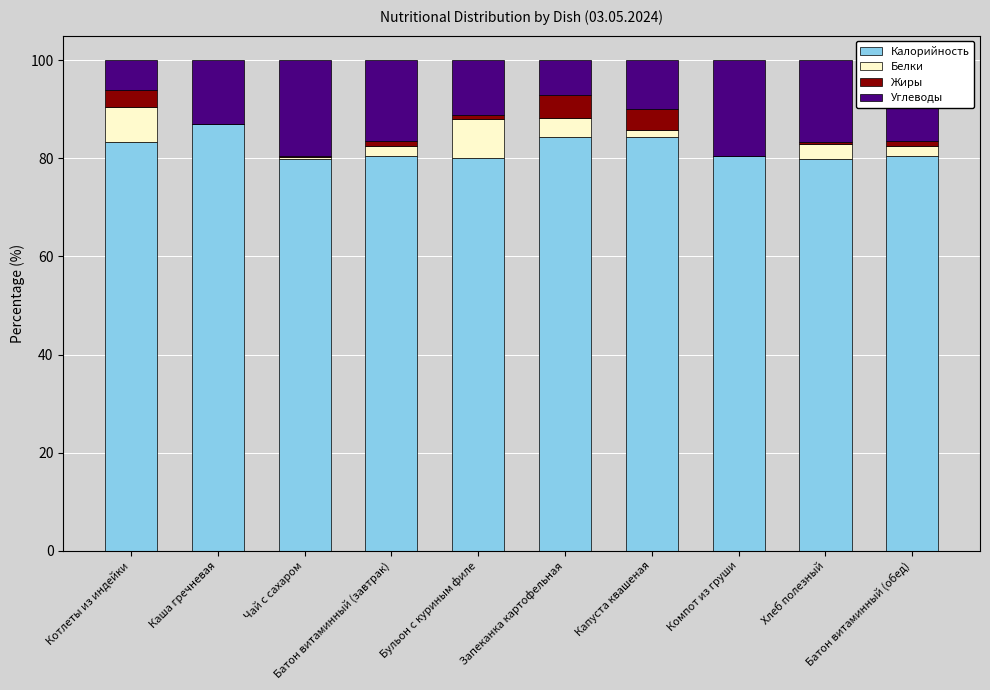

What is the maximum value for Калорийность?

87.0